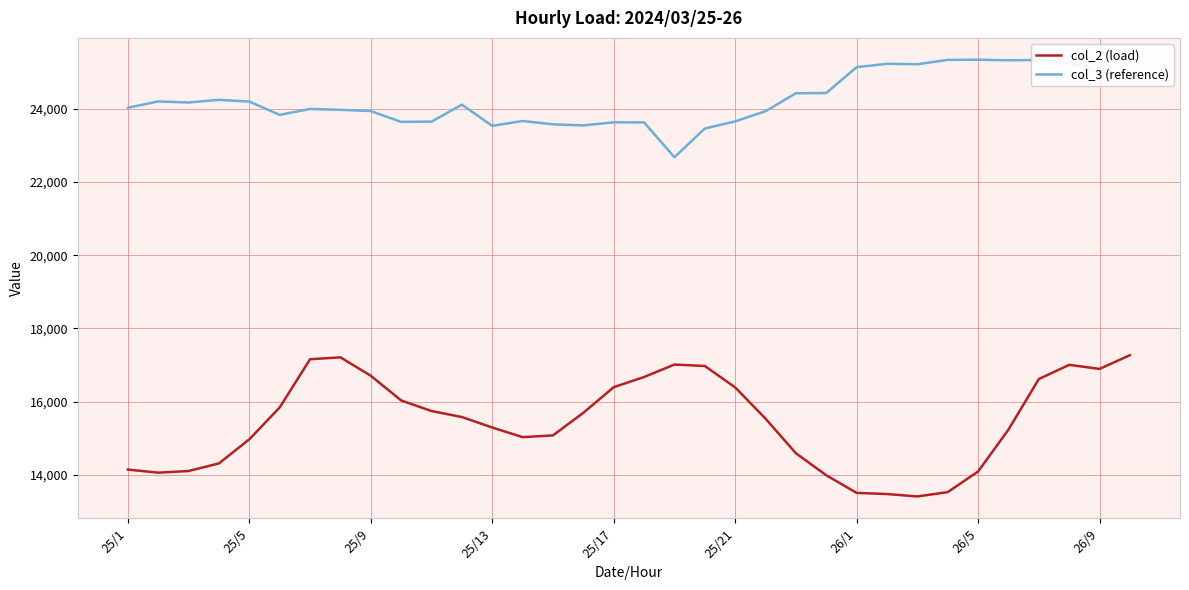

True or false: col_2 (load) and col_3 (reference) cross at least once.

False